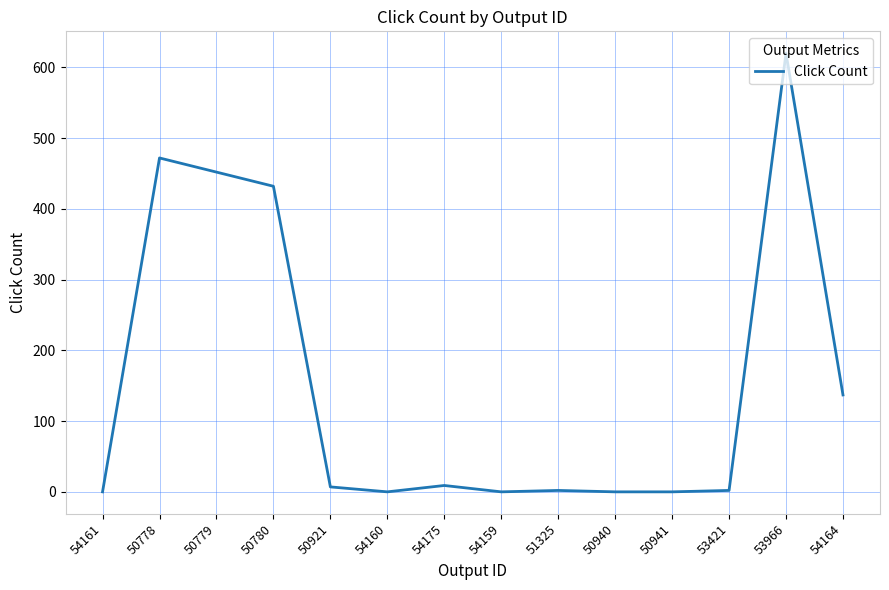

Does the chart have visible grid lines?

Yes